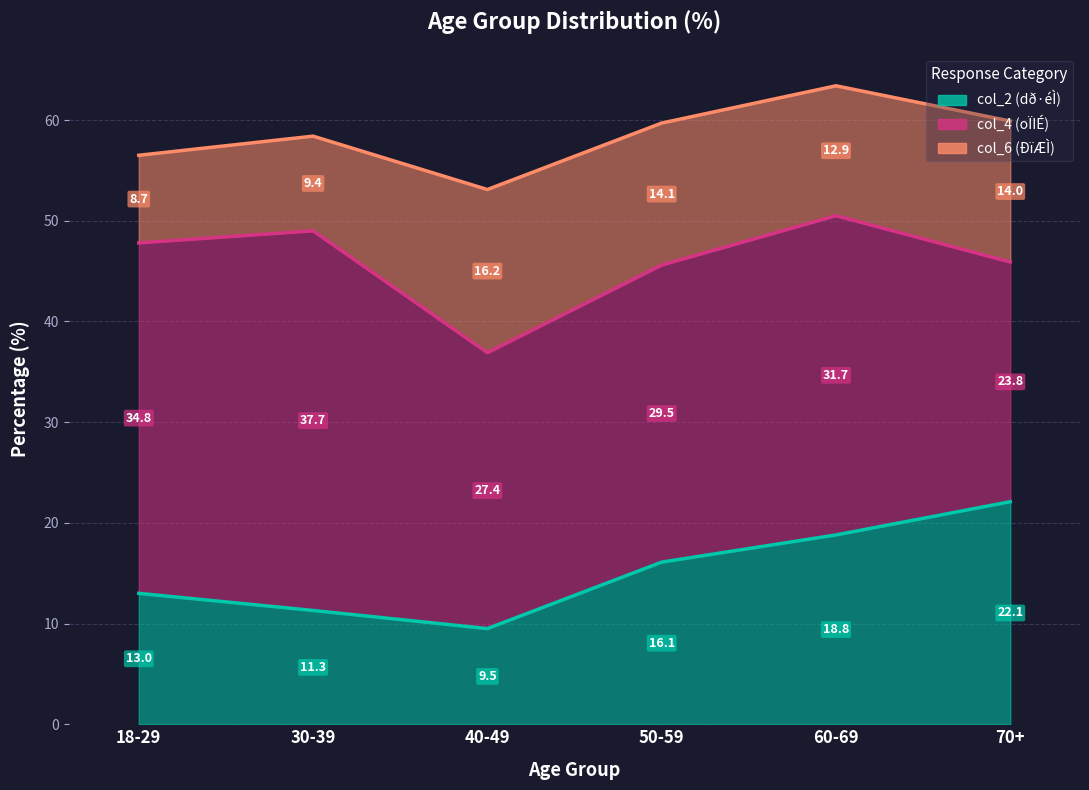

Which series changed the most between 30-39 and 50-59?

col_4 (oÏIÉ)